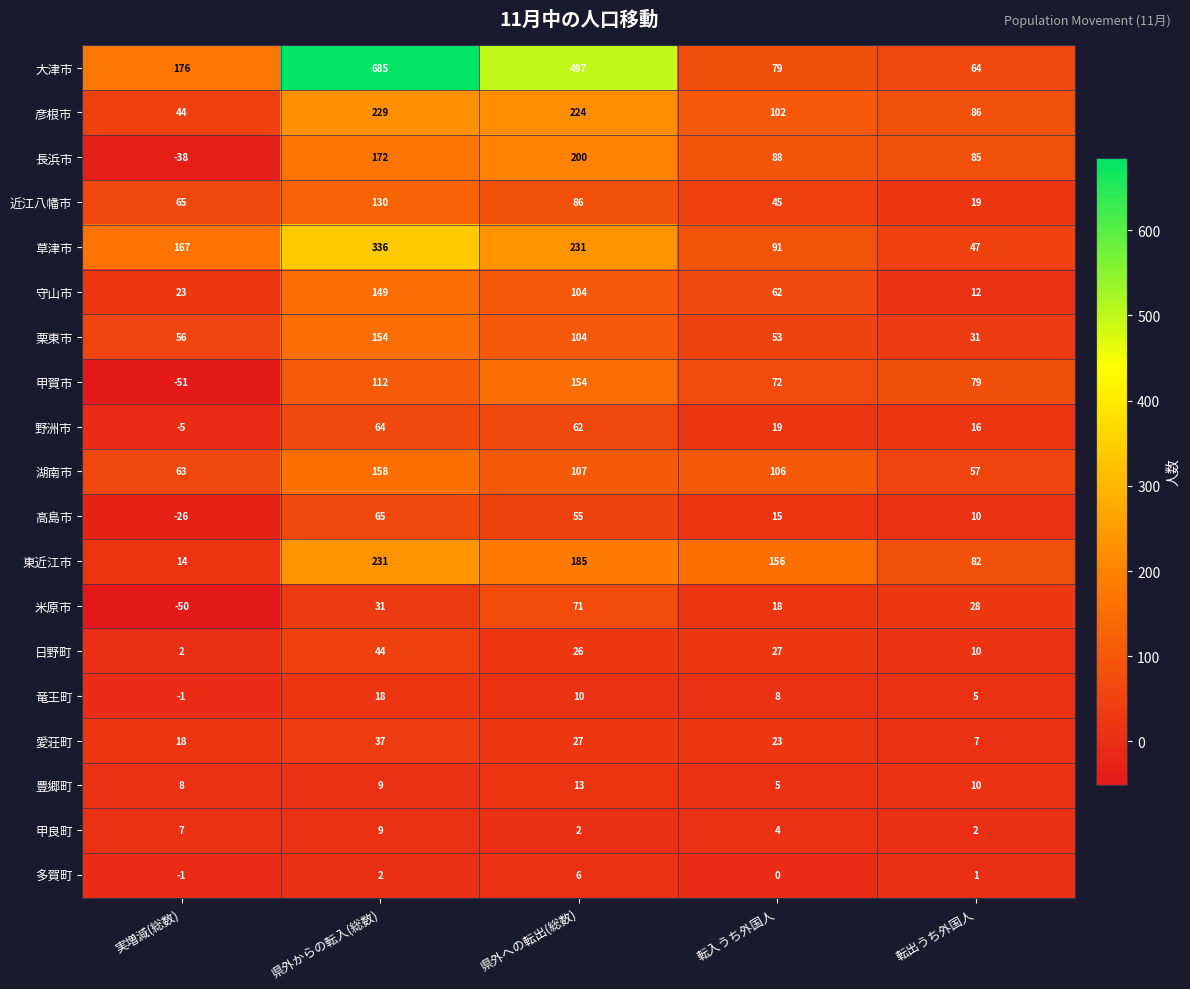

At which category is the sum across all series the highest?

県外からの転入(総数)